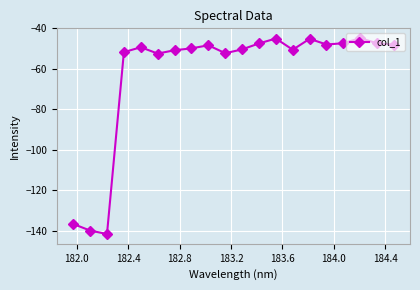

What is the value of the 2nd point from the left?

-139.9